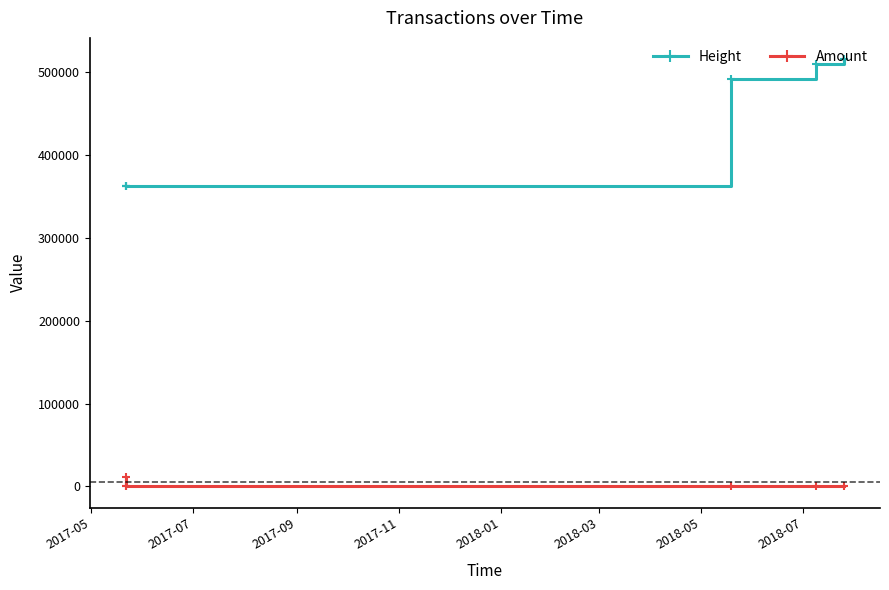

Which series has the largest range (max minus min)?

Height